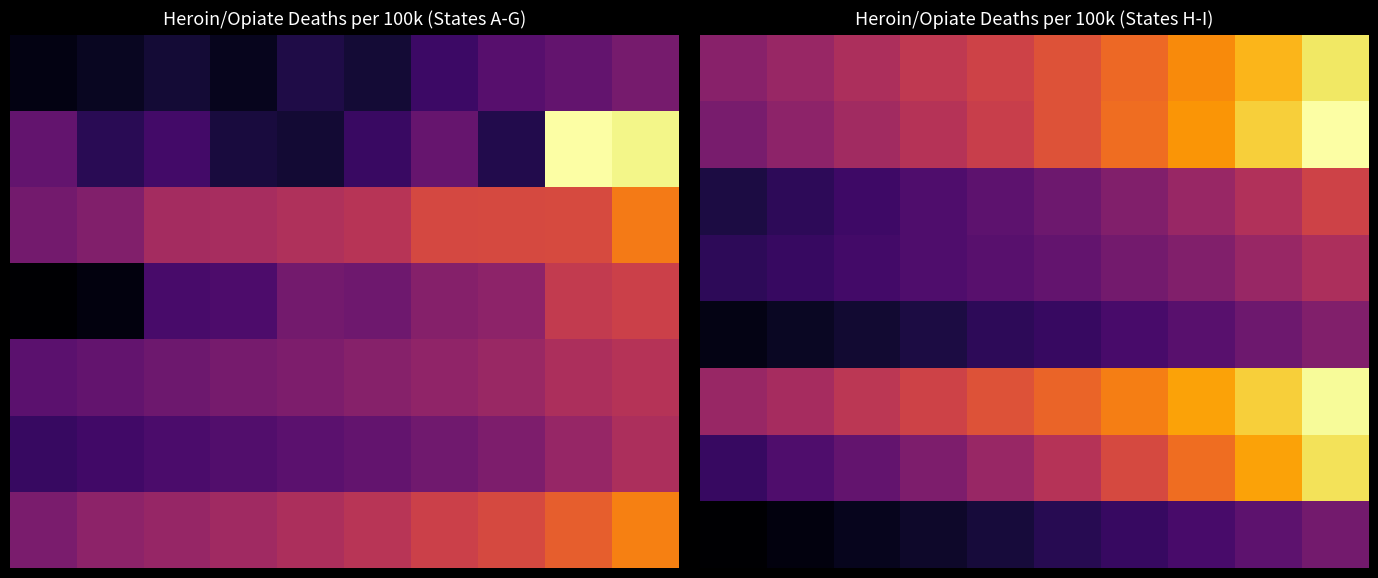

At how many categories does at least one series exceed 6?

4